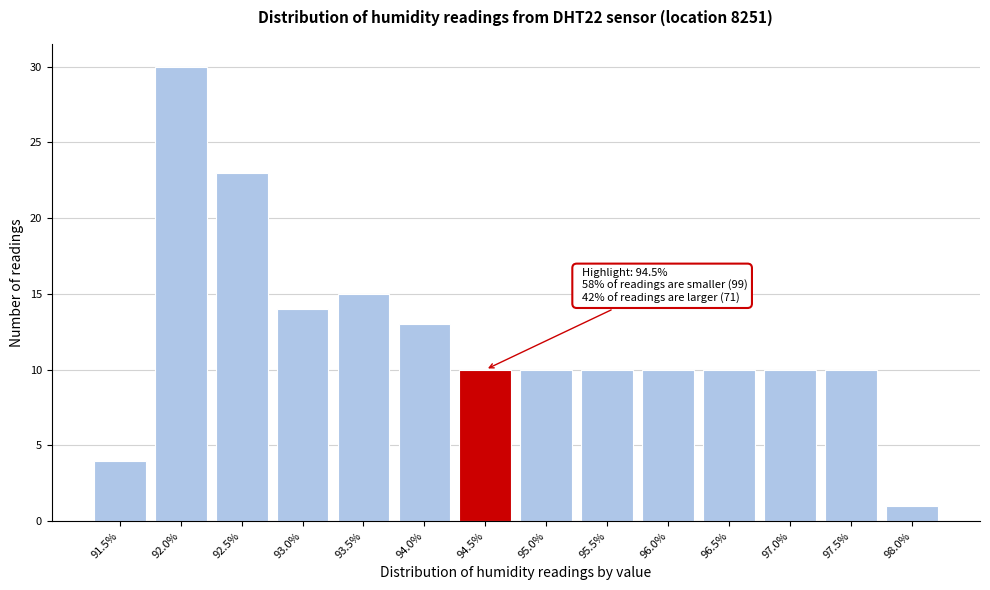

Reading left to right, transcribe all the data shown in this chart.

91.5%=4	92.0%=30	92.5%=23	93.0%=14	93.5%=15	94.0%=13	94.5%=10	95.0%=10	95.5%=10	96.0%=10	96.5%=10	97.0%=10	97.5%=10	98.0%=1